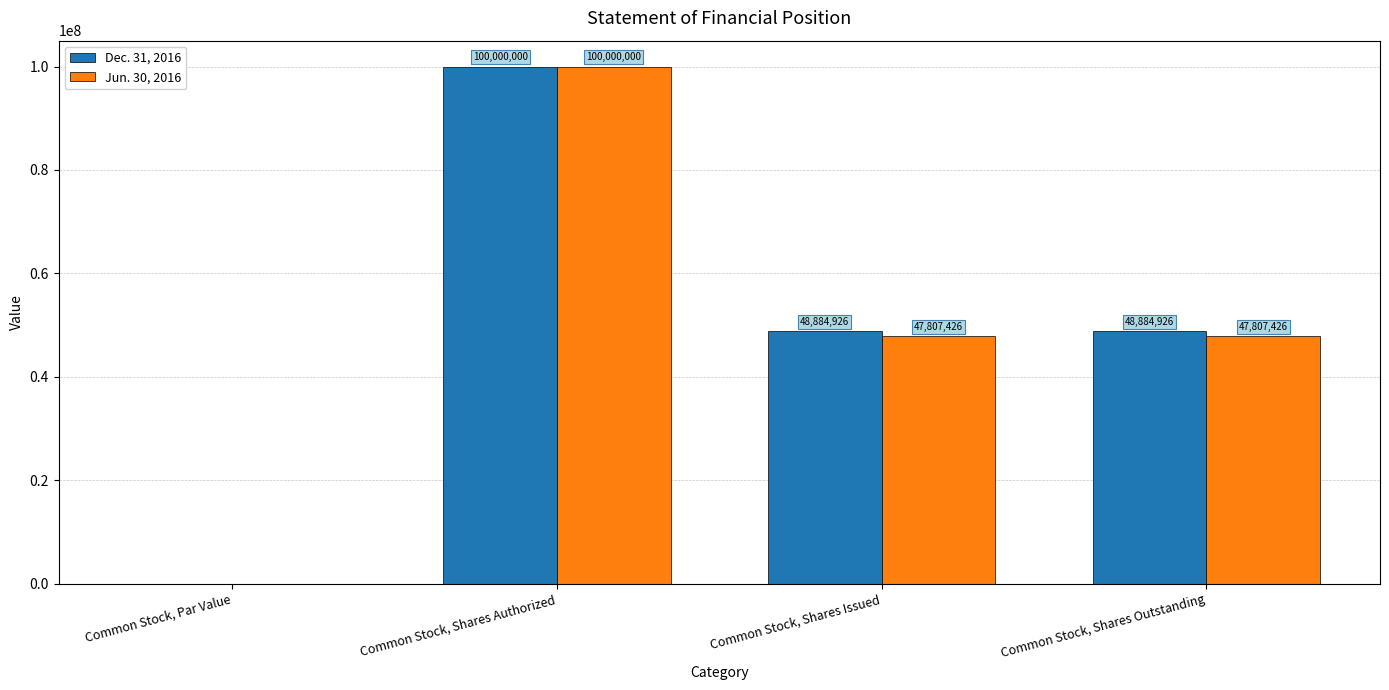

What is the approximate value of Jun. 30, 2016 at Common Stock, Shares Issued?

47807426